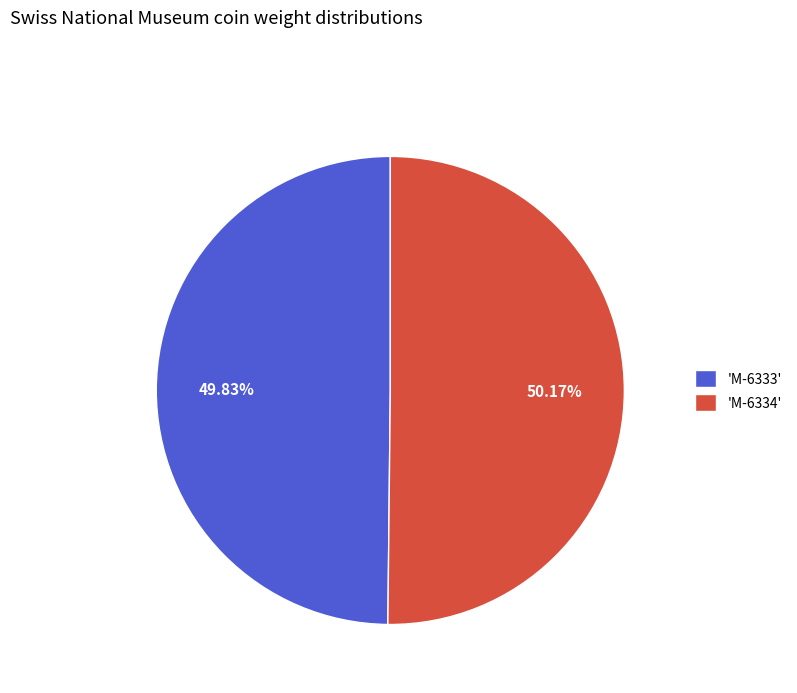

Is the sum of 'M-6333' and 'M-6334' greater than half?

Yes